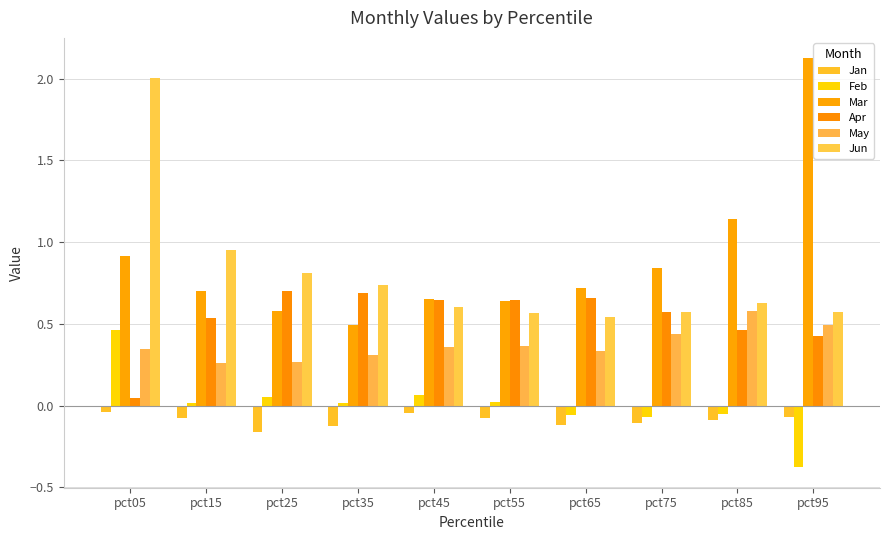

Which series has the largest total across all categories?

Mar